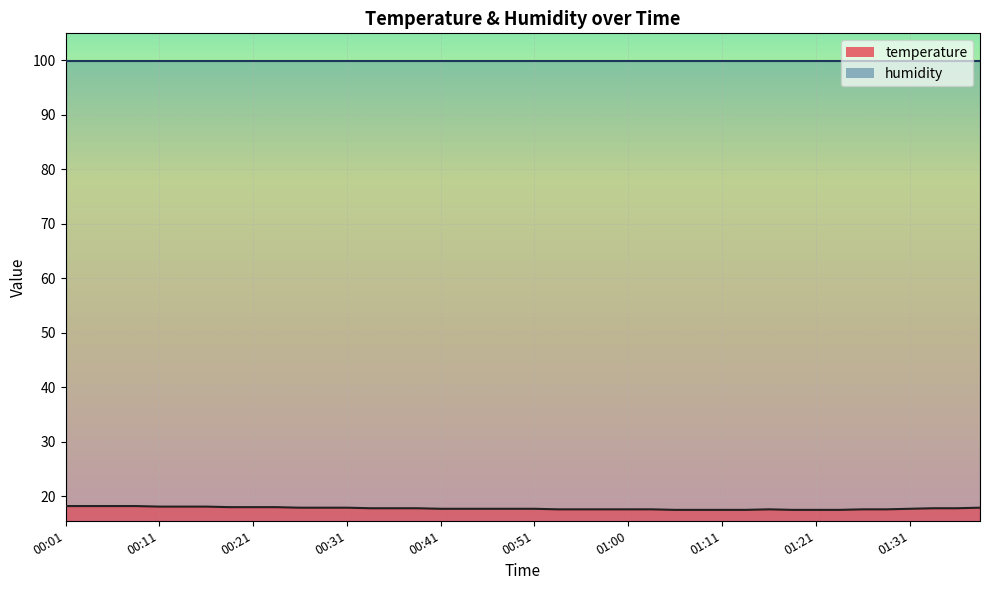

Read the value at 00:51.

17.7